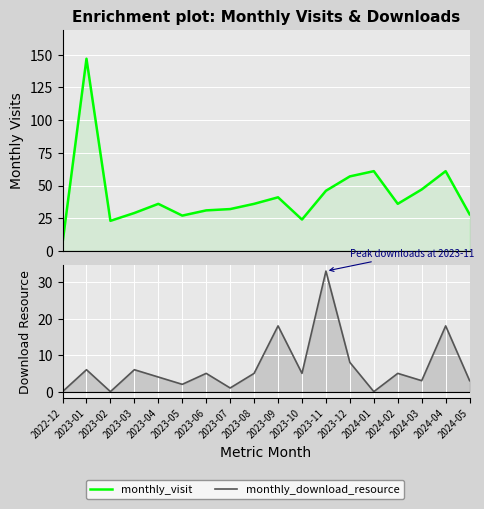

What is the sum of the monthly_download_resource values at 2023-03 and 2023-06?

11